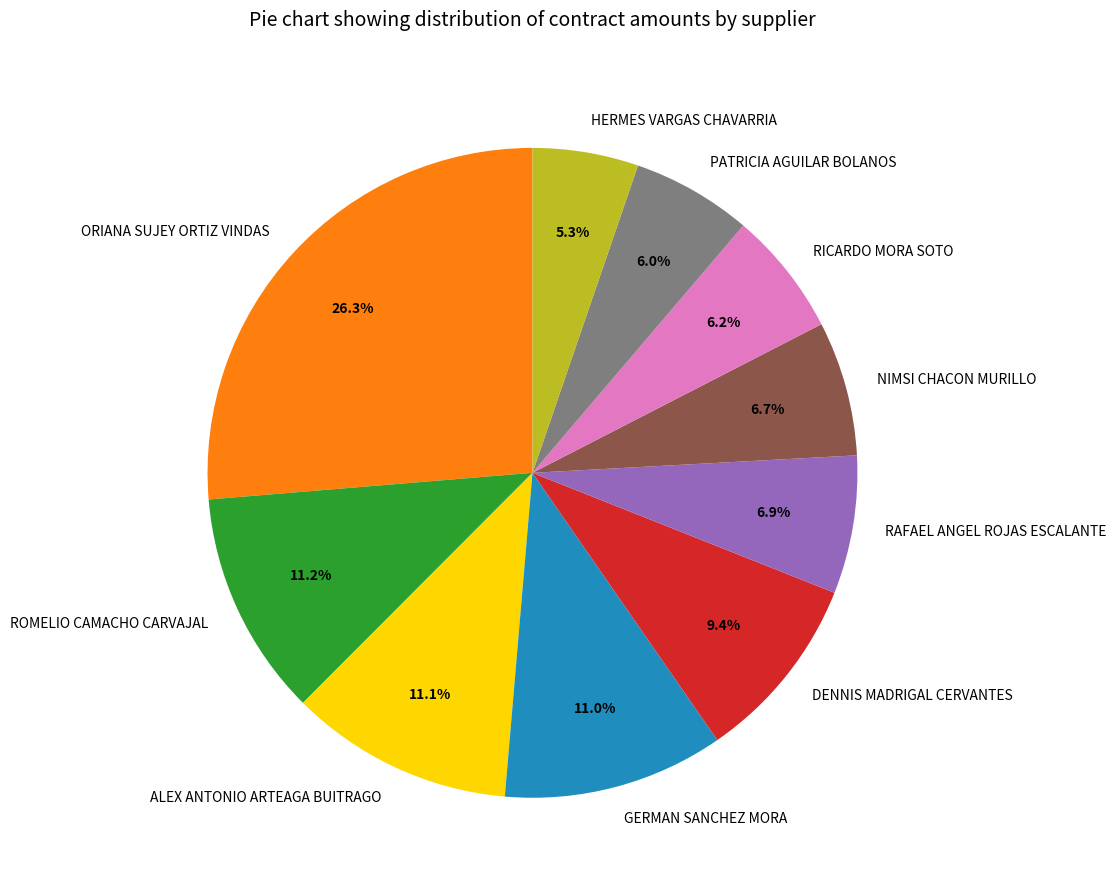

Combined, what portion of the pie is GERMAN SANCHEZ MORA and PATRICIA AGUILAR BOLANOS?

17.0%